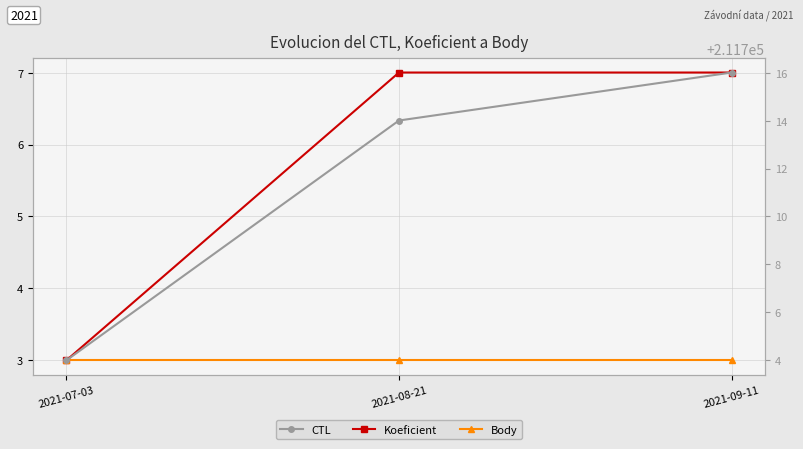

What is the minimum value for Body?

3